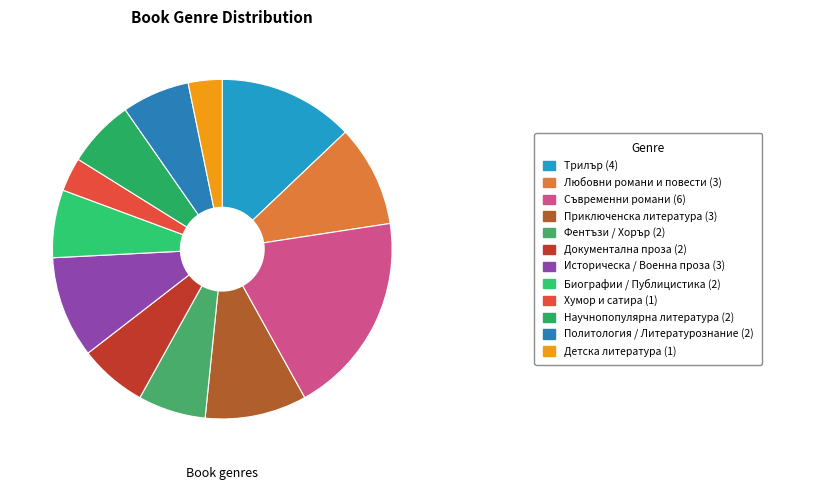

What is the largest slice in the pie chart?

Съвременни романи